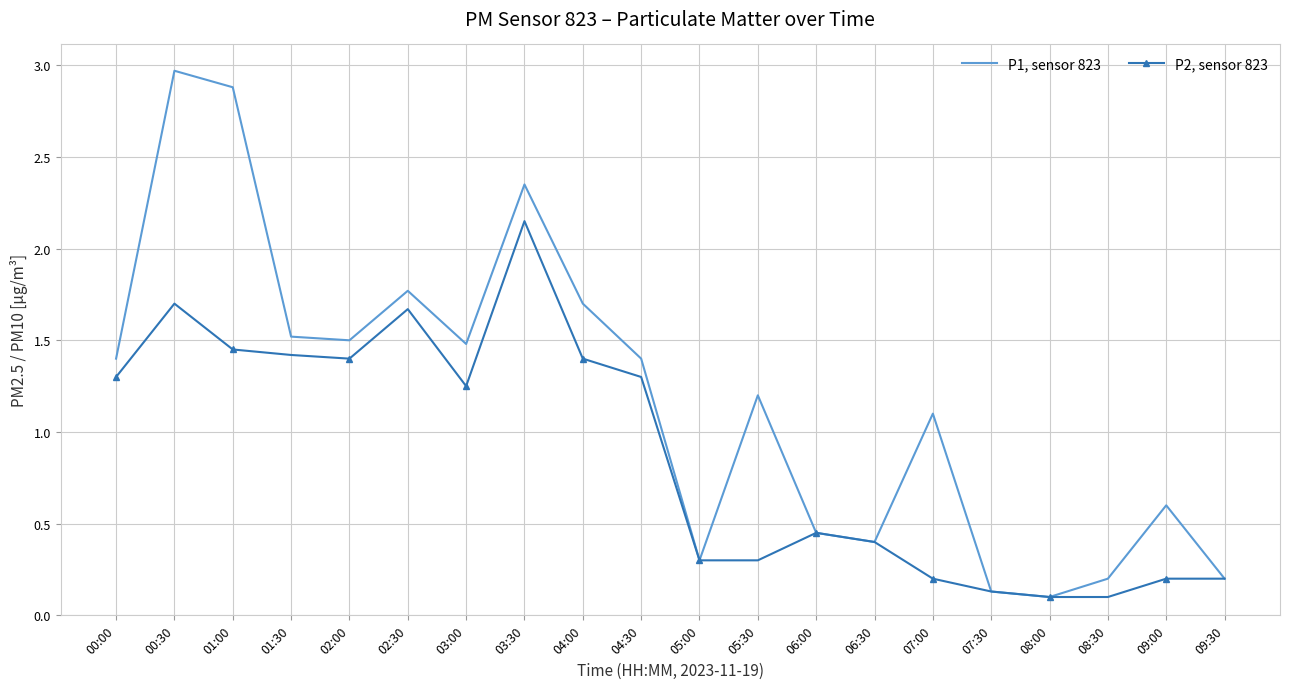

Which category has the highest value across all series?

00:30